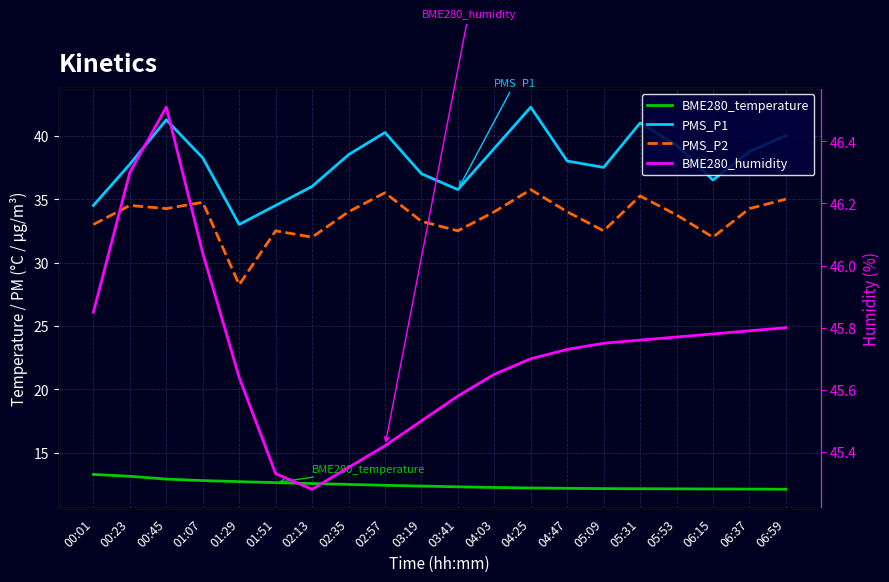

Which category has the highest value in the BME280_humidity series?

00:45